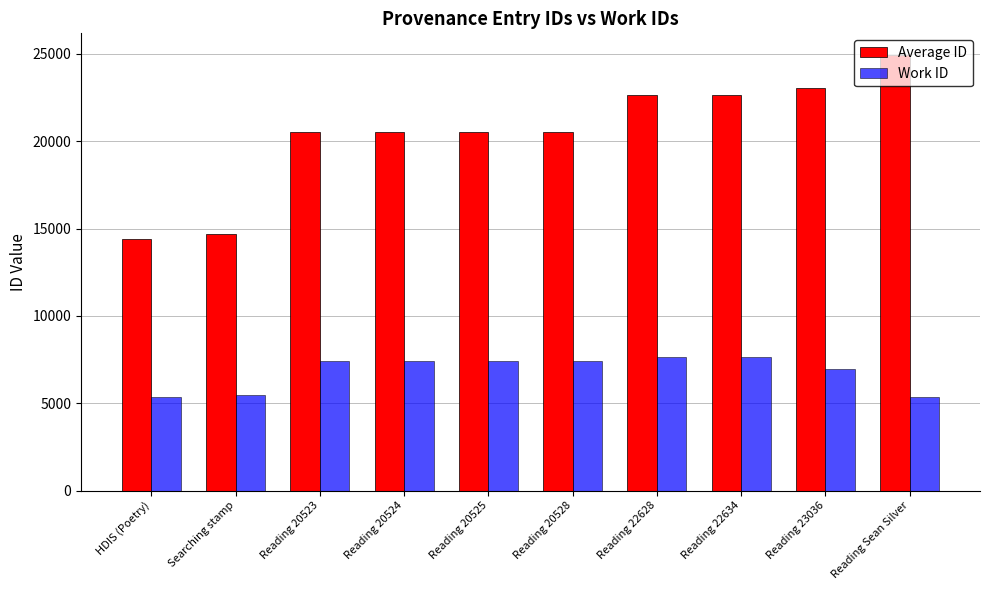

Which series has the widest spread of values?

Average ID